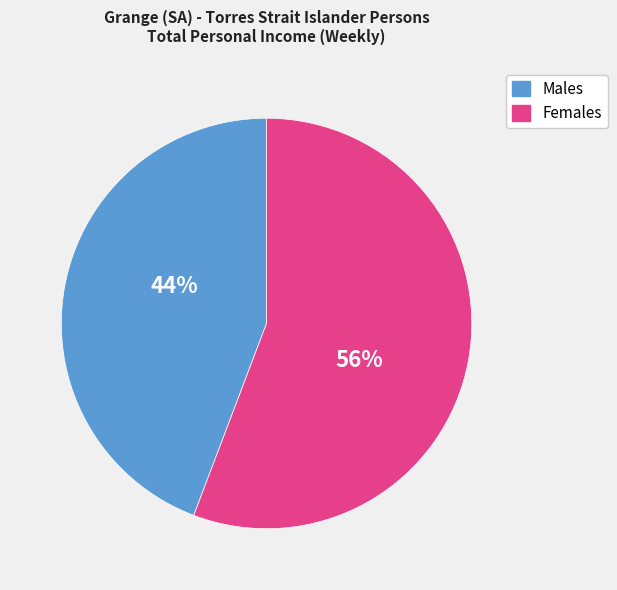

Is there any slice that represents more than half of the pie?

Yes